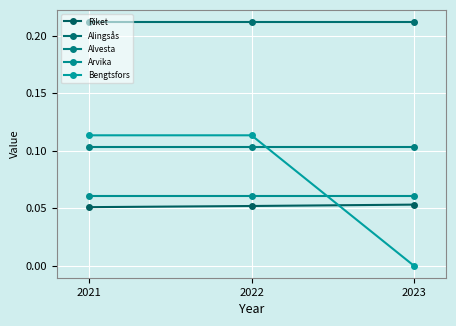

What is the spread (max minus min) of values at 2023?

0.2